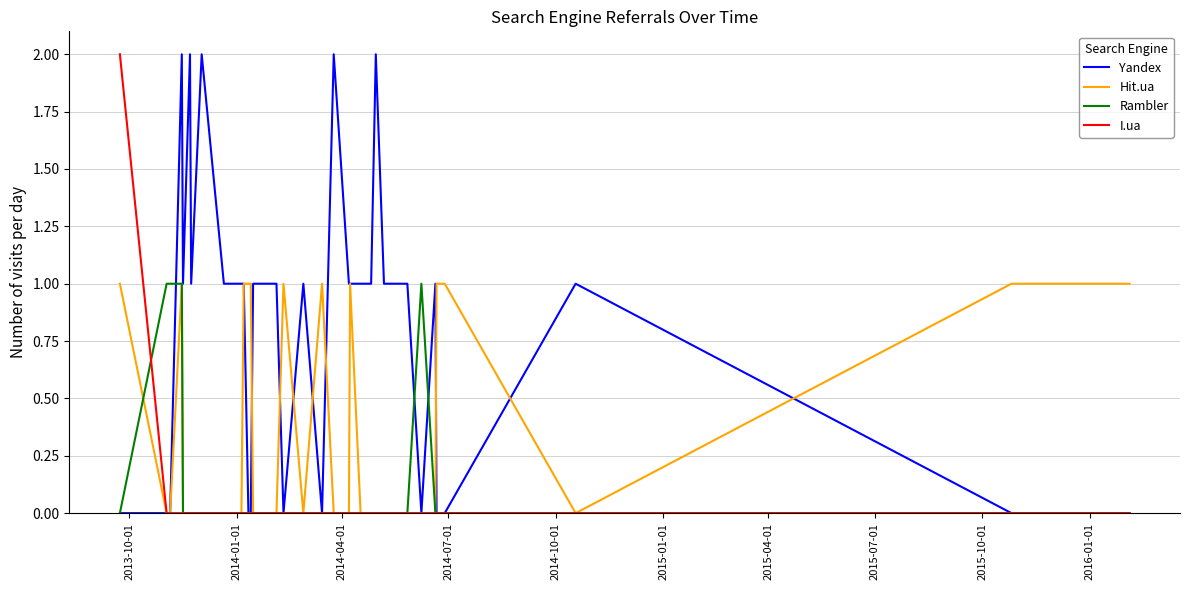

Reading right to left, transcribe all the data shown in this chart.

Yandex: 0	0	1	0	0	1	0	1	1	1	1	2	1	1	1	1	1	1	1	2	0	1	0	1	1	1	0	0	1	1	1	1	2	1	2	1	2	0	0	0
Hit.ua: 1	1	0	1	1	0	0	0	0	0	0	0	0	0	0	0	0	1	0	0	1	0	1	0	0	0	1	1	1	0	0	0	0	0	0	0	1	0	0	1
Rambler: 0	0	0	0	0	0	1	0	0	0	0	0	0	0	0	0	0	0	0	0	0	0	0	0	0	0	0	0	0	0	0	0	0	0	0	0	1	1	1	0
I.ua: 0	0	0	0	0	0	0	0	0	0	0	0	0	0	0	0	0	0	0	0	0	0	0	0	0	0	0	0	0	0	0	0	0	0	0	0	0	0	0	2